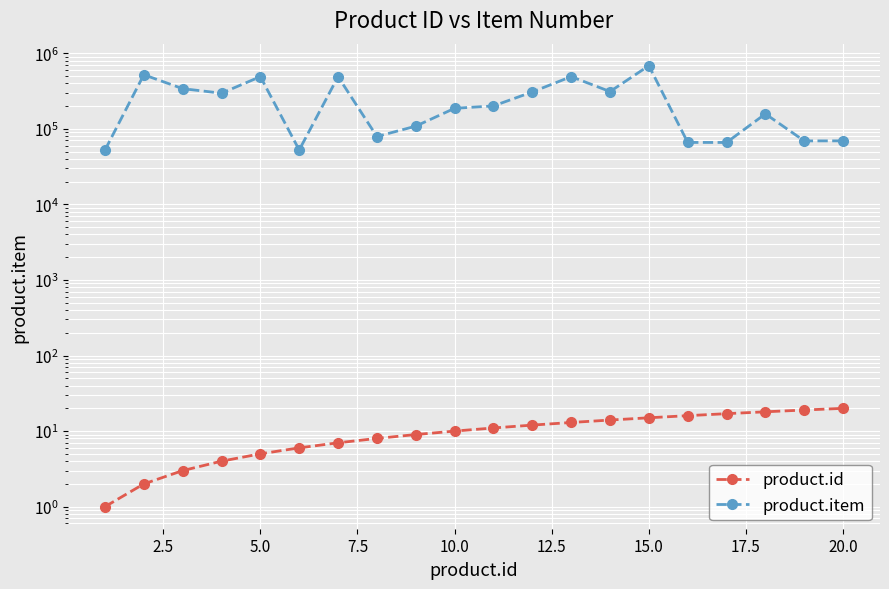

How many lines are shown in the chart?

2